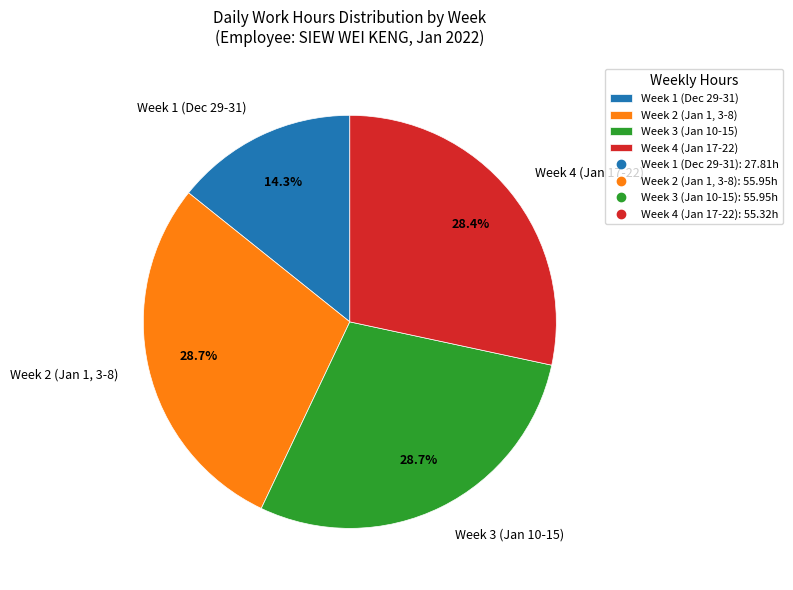

Which category has the smallest portion of the pie?

Week 1 (Dec 29-31)